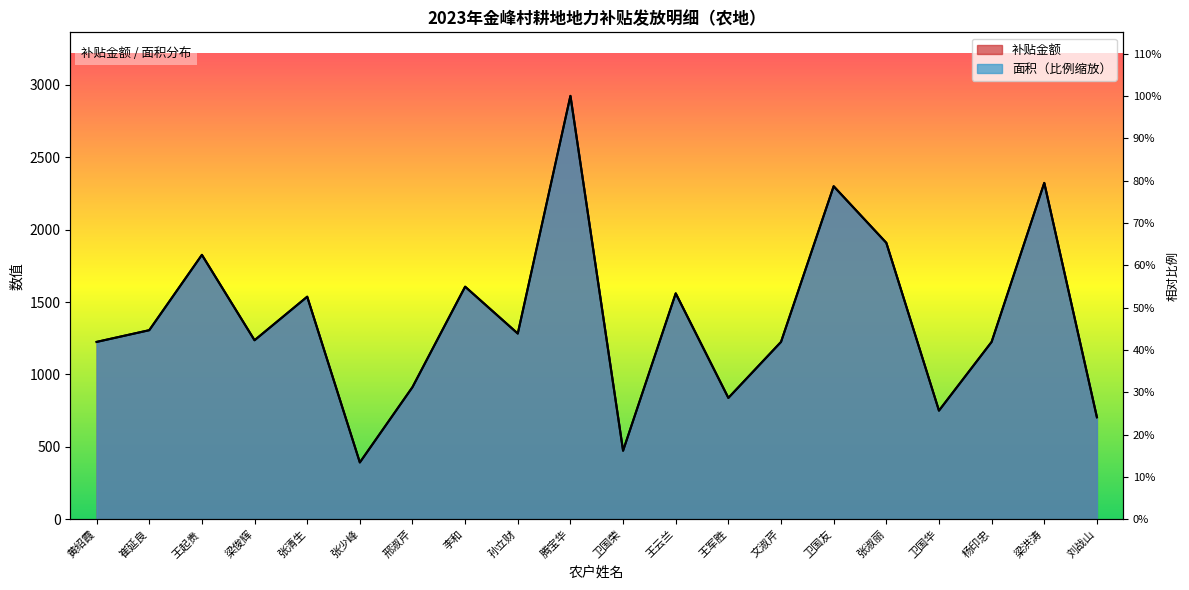

What is the average value of the 补贴金额 series?

1377.9